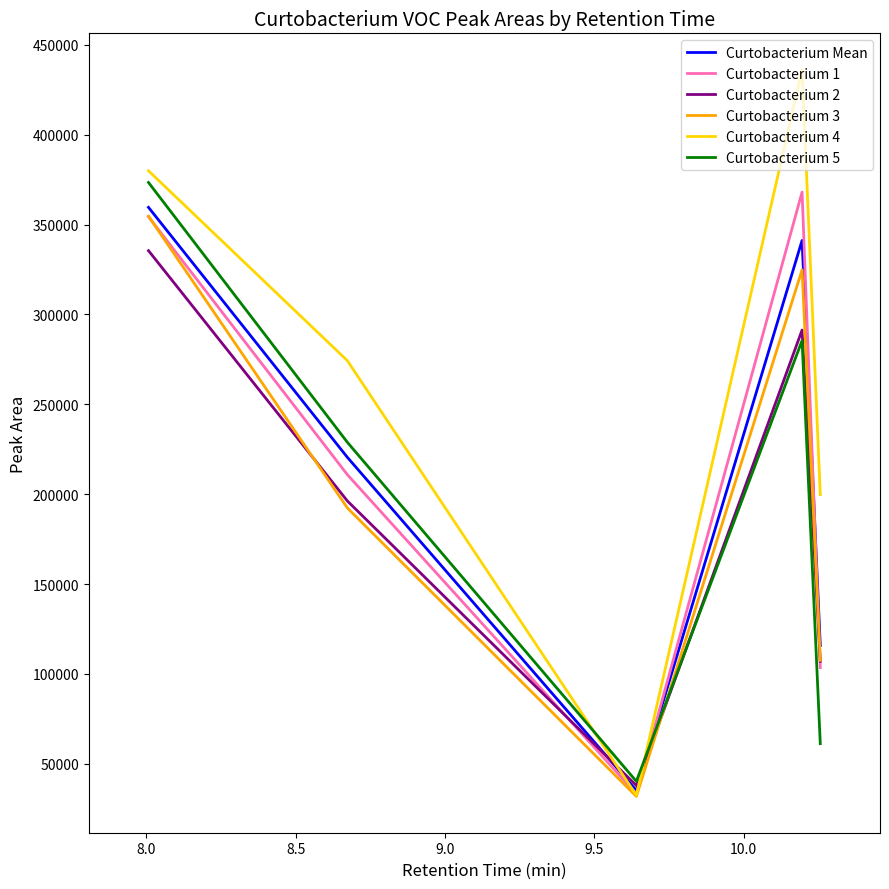

Which series has the widest spread of values?

Curtobacterium 4